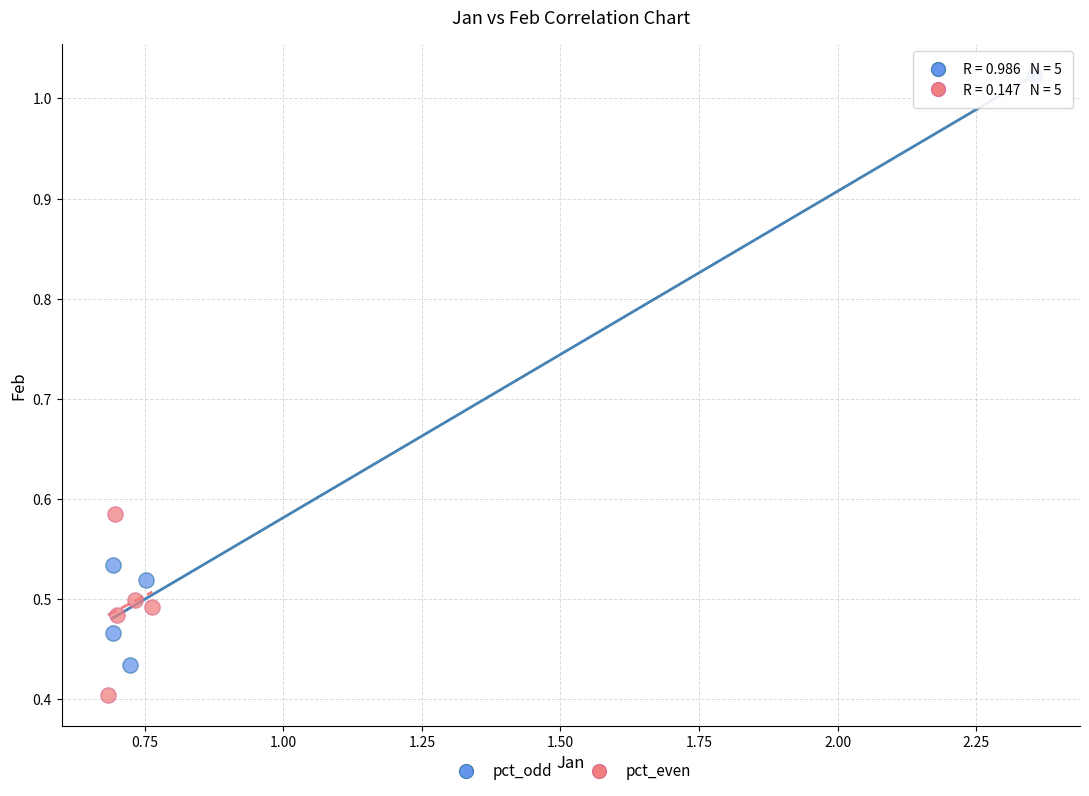

Which series reaches the maximum Y coordinate?

pct_odd